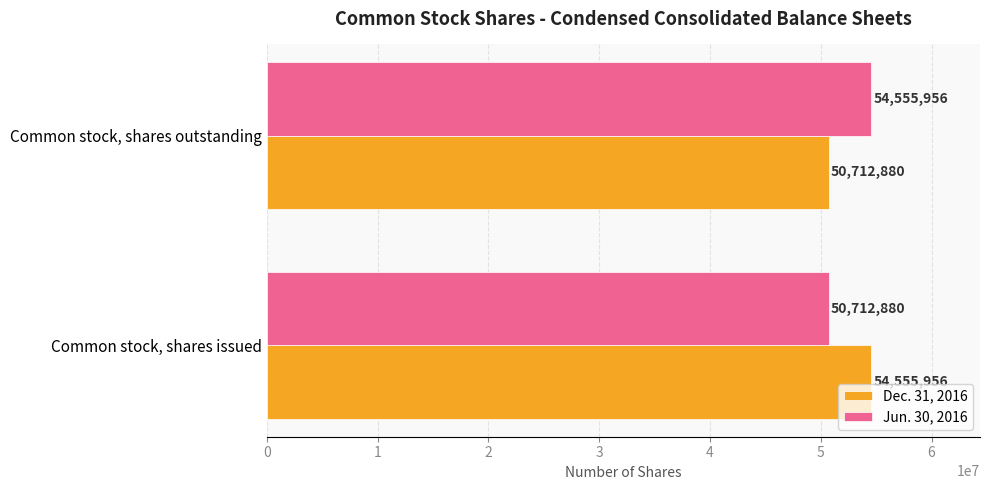

What is the highest value of the Dec. 31, 2016 series?

54555956